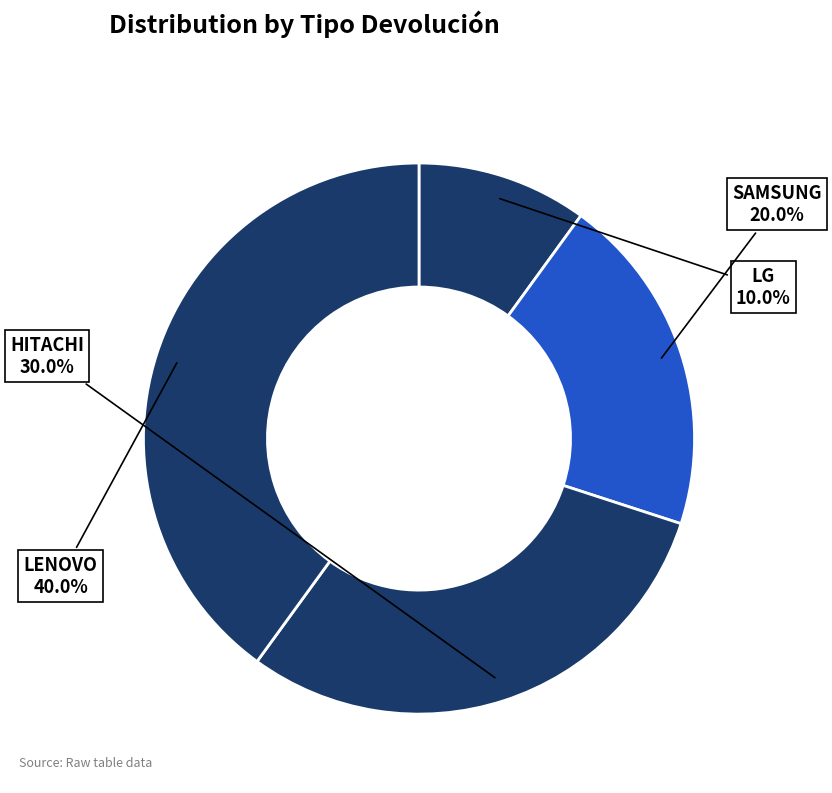

What is the smallest slice in the pie chart?

LG